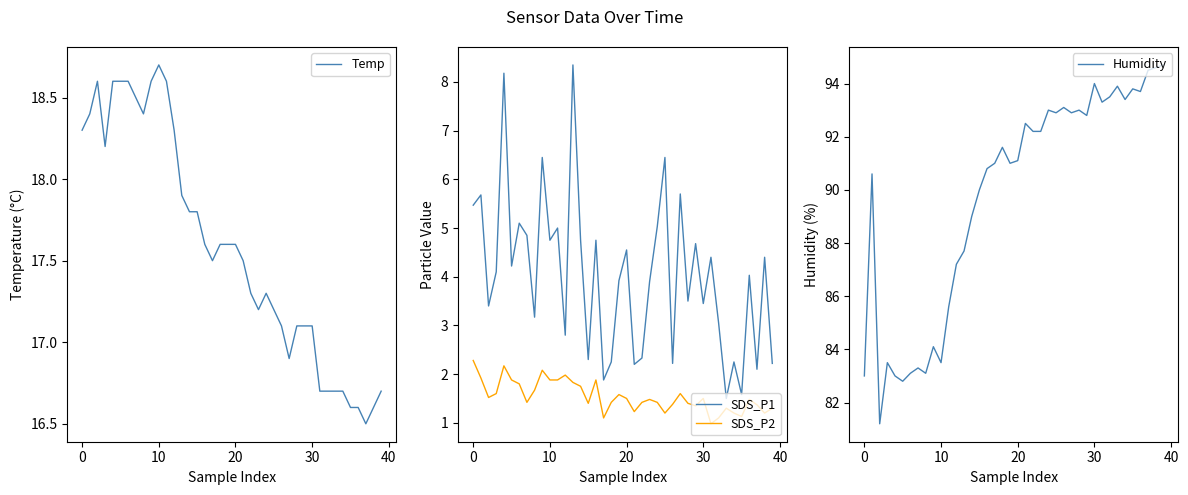

Count the number of categories in the chart.

40